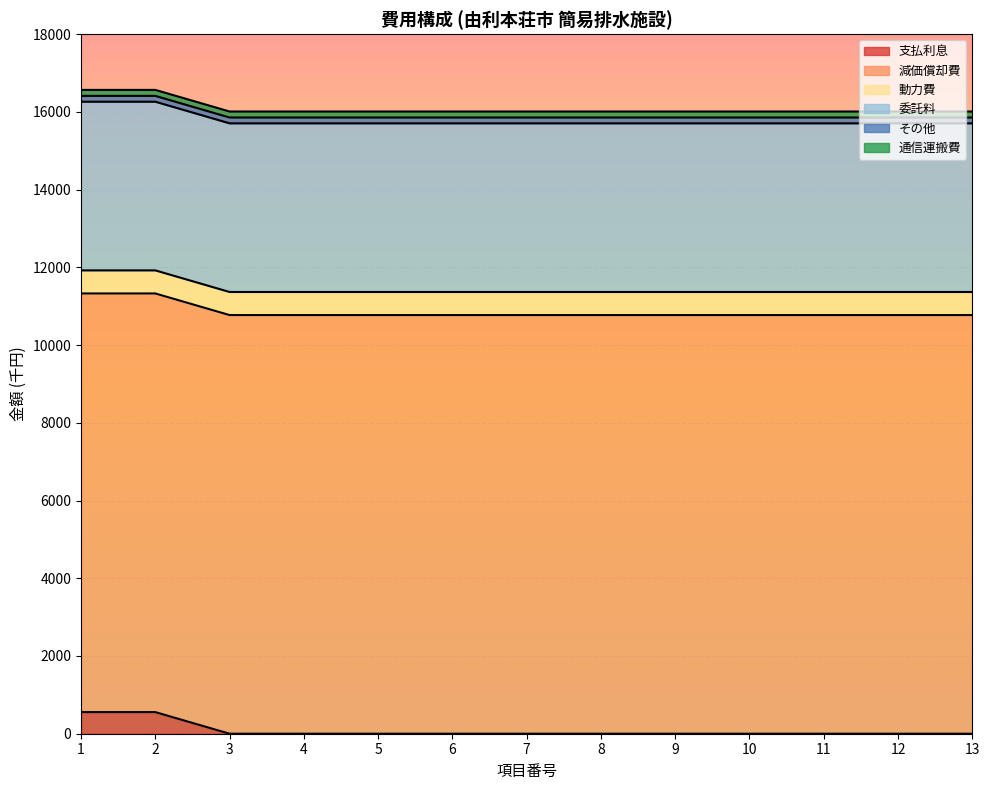

What is the maximum value for 支払利息?

556